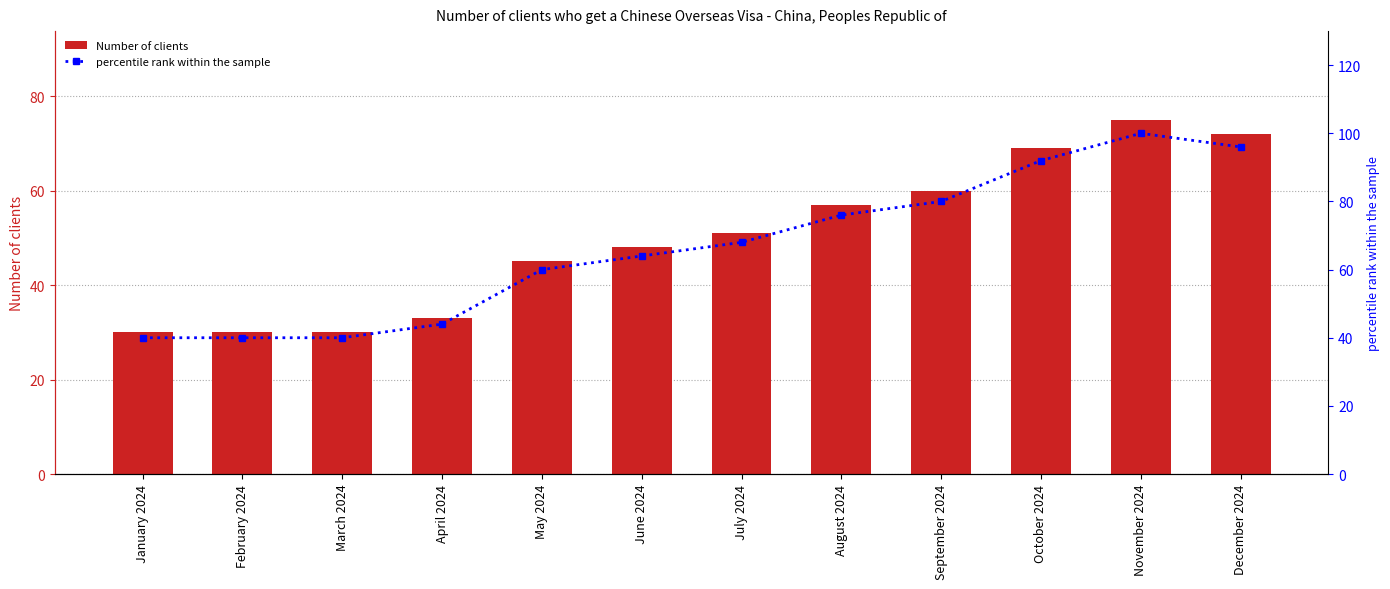

Is the value of percentile rank within the sample at July 2024 greater than the value of Number of clients at September 2024?

Yes